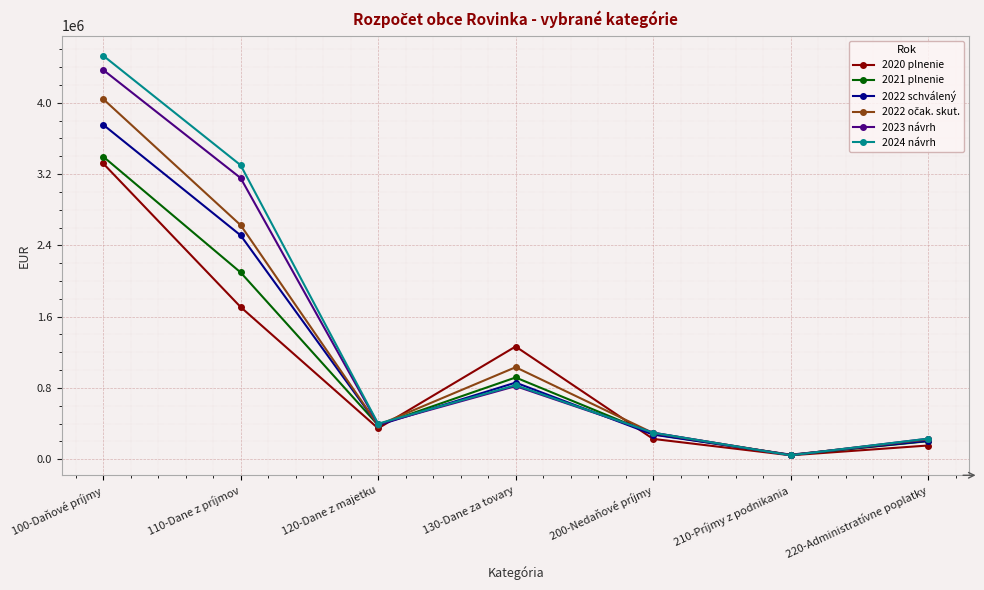

At which category is the sum across all series the highest?

100-Daňové príjmy